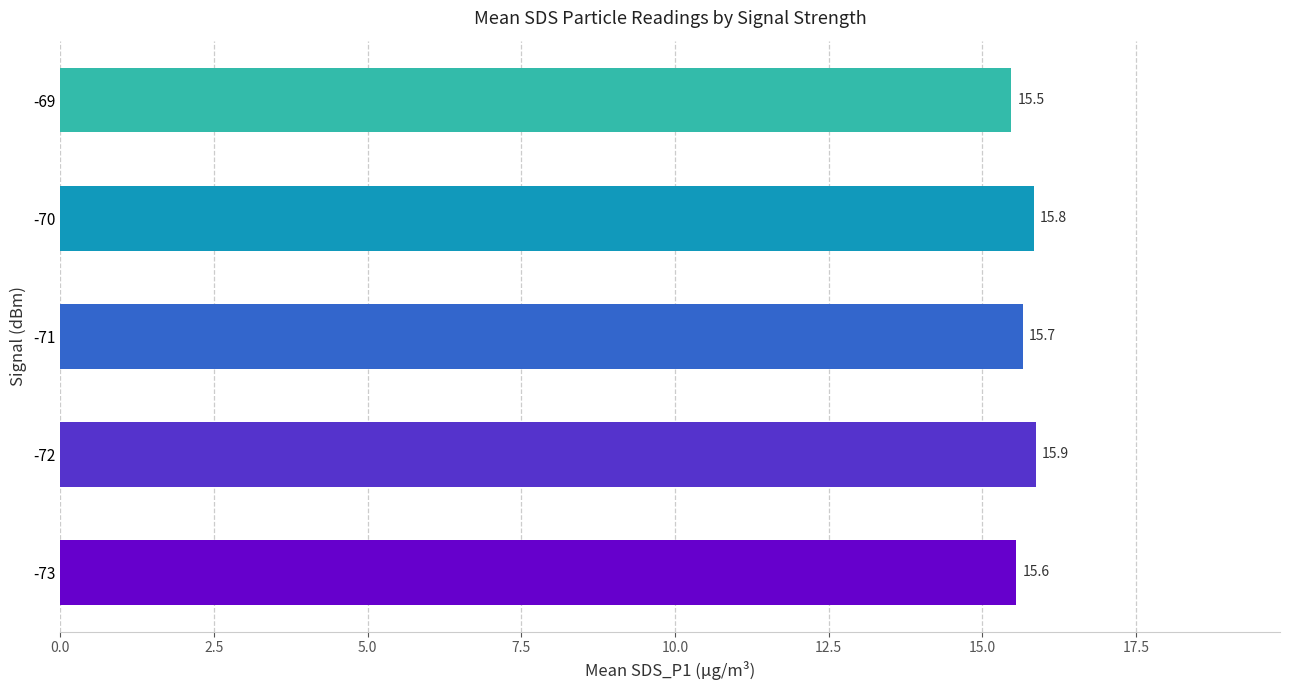

How many bars are there in total?

5